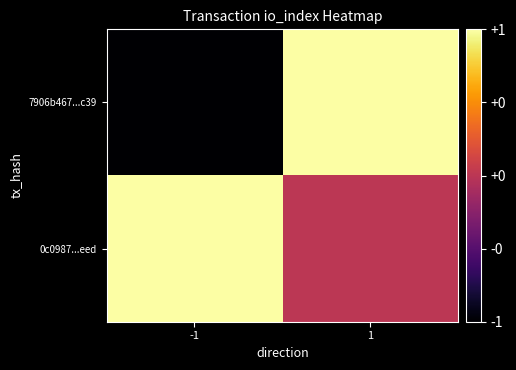

What is the minimum value shown in the chart?

-1